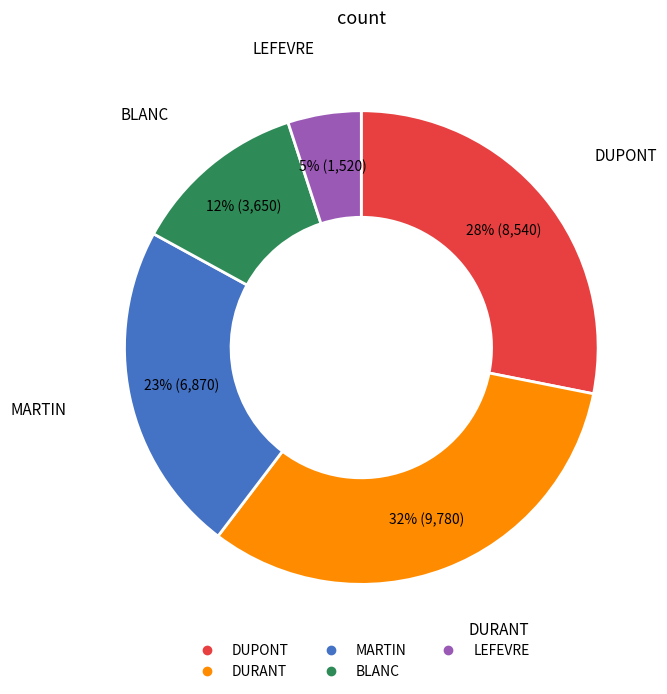

To the nearest percent, what is the combined percentage of DUPONT and DURANT?

60%